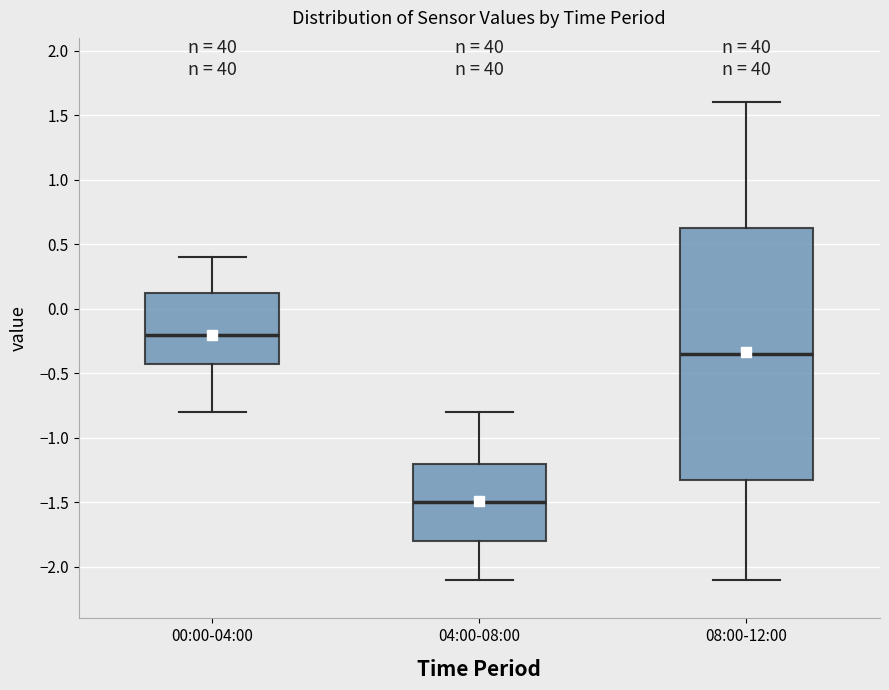

Reading left to right, read every box against the y-axis: the position of its median line, the range the box covers, and the ends of its whiskers. The values are not printed on the chart, so give them approximately, as read against the axis.

00:00-04:00: median -0.20, box -0.40 to 0.15, whiskers -0.80 to 0.40
04:00-08:00: median -1.50, box -1.80 to -1.20, whiskers -2.10 to -0.80
08:00-12:00: median -0.35, box -1.30 to 0.65, whiskers -2.10 to 1.60